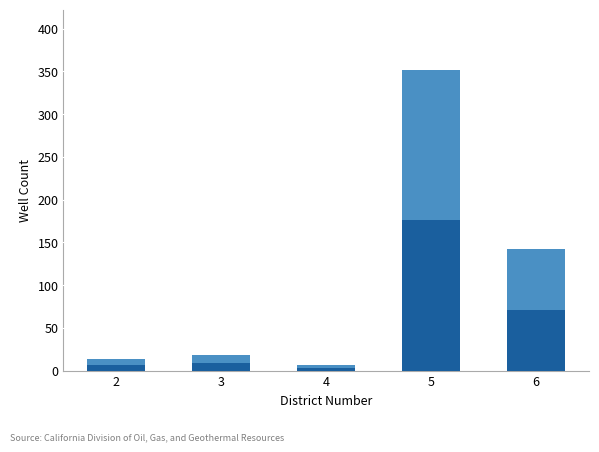

Reading left to right, list all the values displayed in this chart.

2=6.5	3=9.0	4=3.5	5=176.0	6=71.0